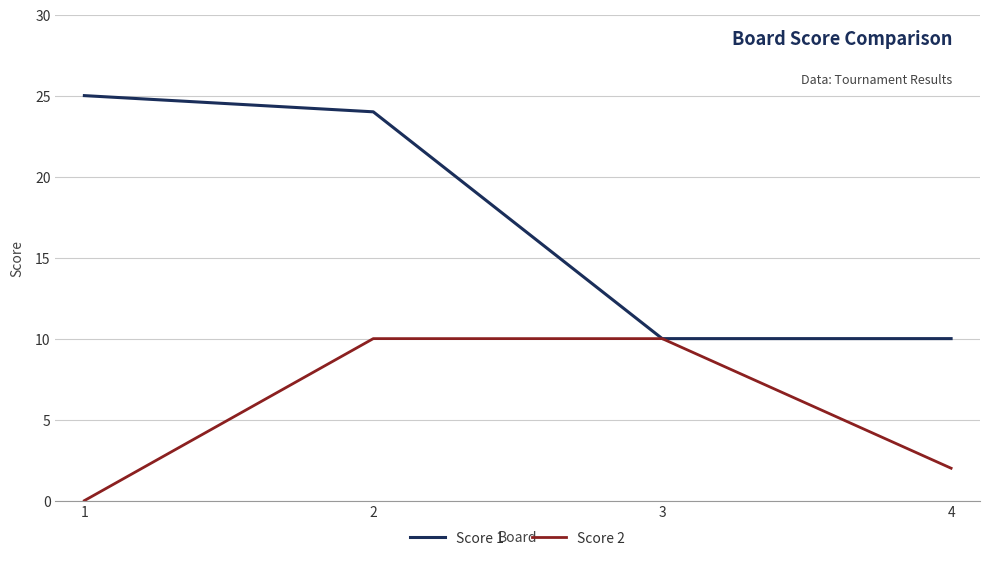

Rank the series by their average value, from lowest to highest.

Score 2, Score 1